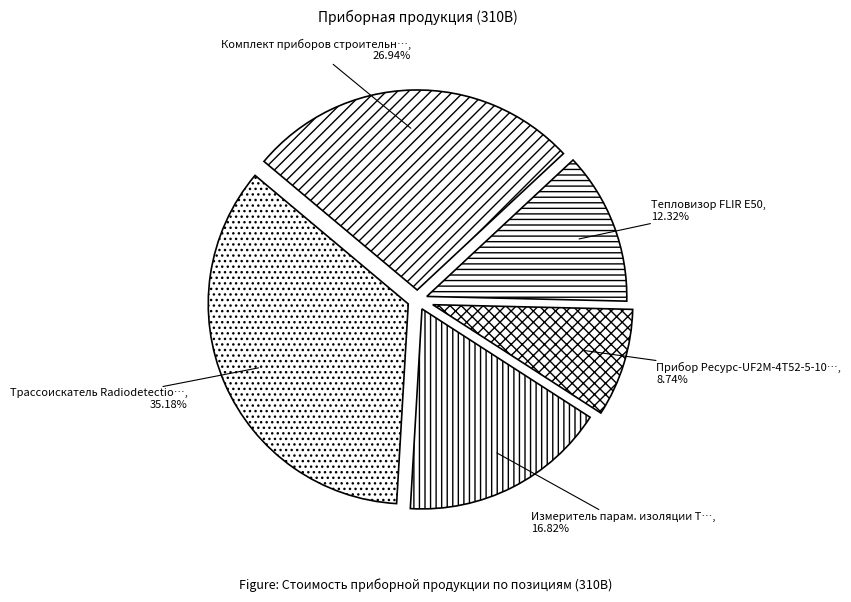

How many slices are in this pie chart?

5